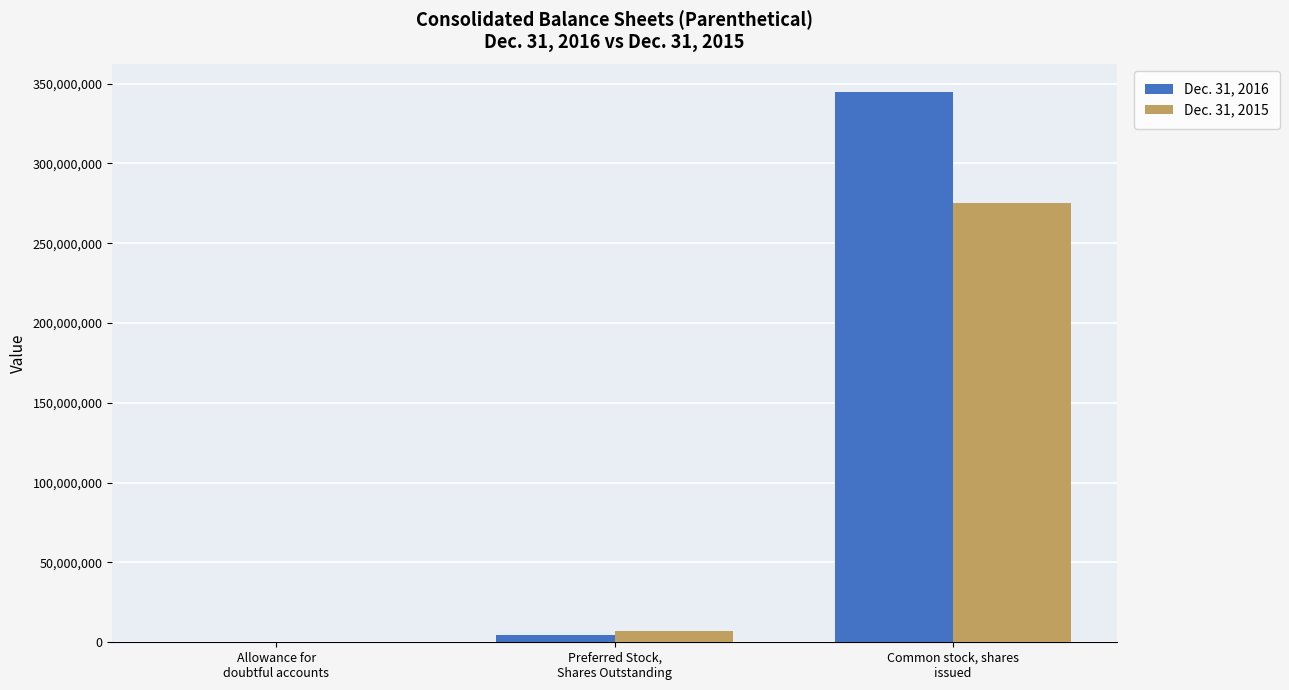

Count the number of categories in the chart.

3